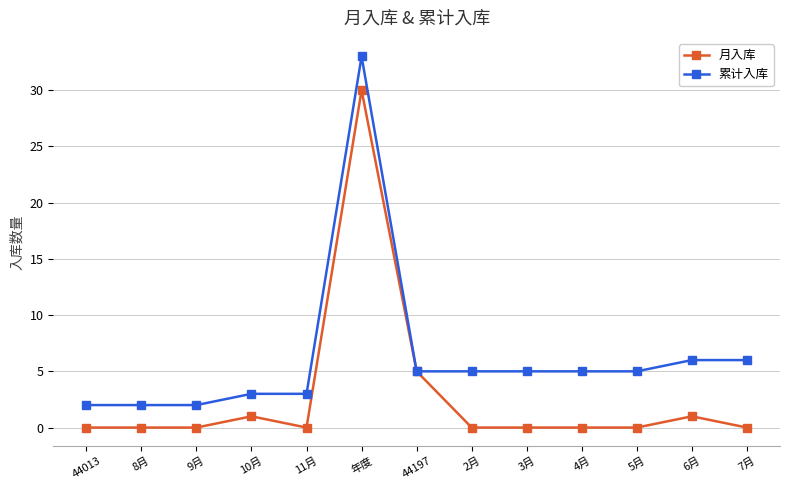

How many lines are shown in the chart?

2